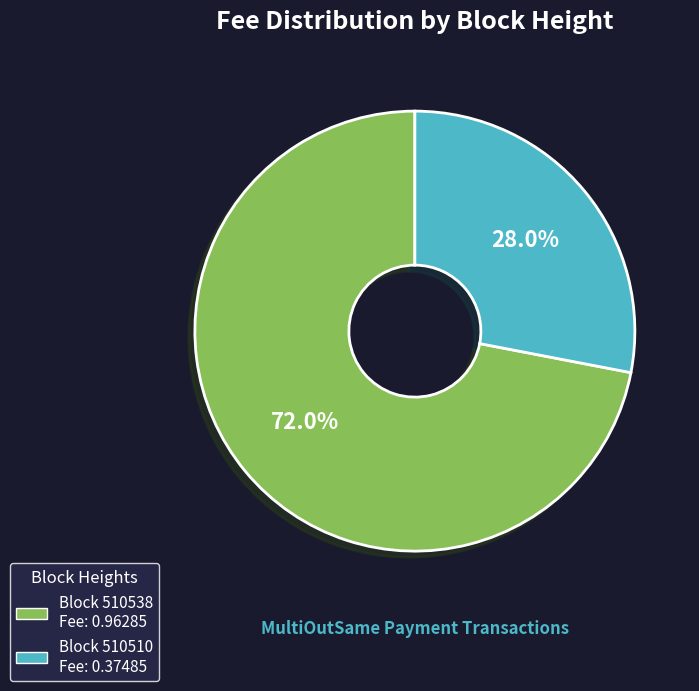

Count the number of slices in the pie.

2